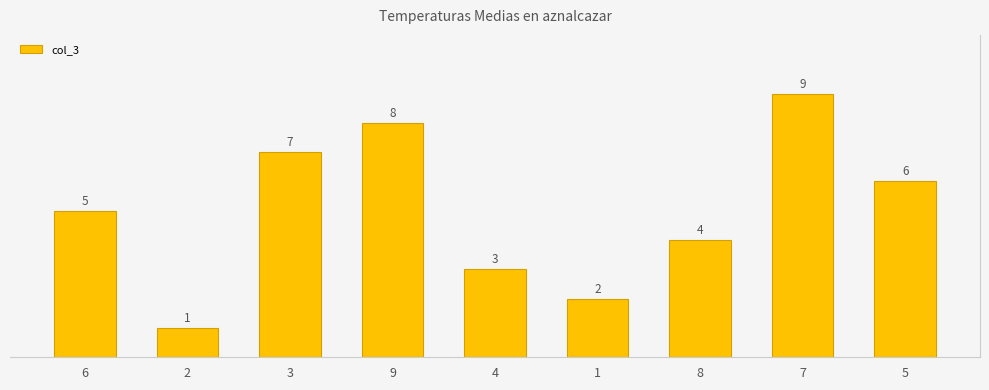

List the labels in order of value, largest first.

7, 9, 3, 5, 6, 8, 4, 1, 2